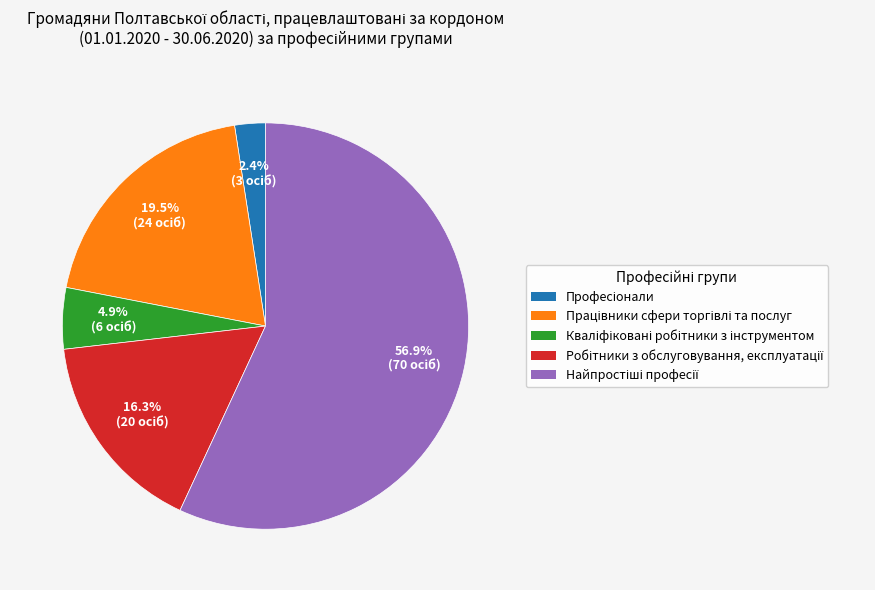

Is there any slice that represents more than half of the pie?

Yes